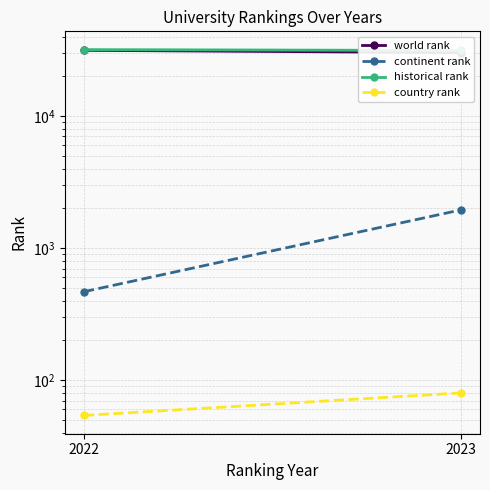

Which series has the largest total across all categories?

historical rank